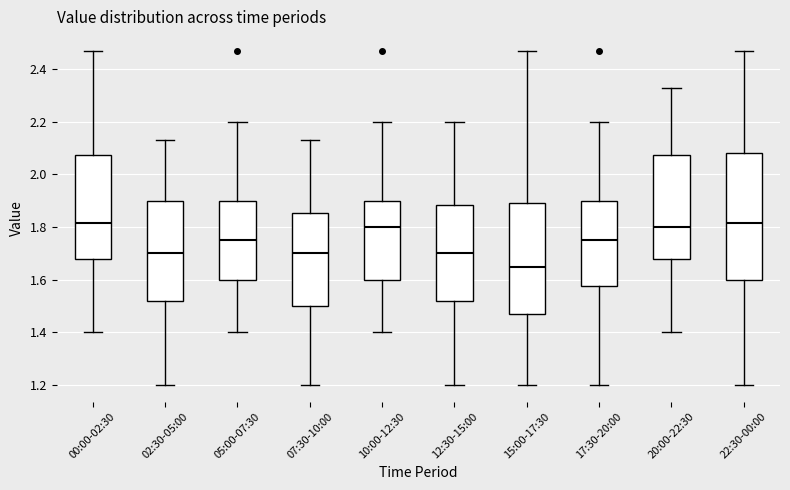

Reading left to right, transcribe this box plot: for each box, give where its median line is, the range the box spans, and where its two whiskers end, as read against the y-axis. The values are not printed on the chart, so give them approximately, as read against the axis.

00:00-02:30: median 1.82, box 1.68 to 2.08, whiskers 1.40 to 2.48
02:30-05:00: median 1.70, box 1.52 to 1.90, whiskers 1.20 to 2.14
05:00-07:30: median 1.76, box 1.60 to 1.90, whiskers 1.40 to 2.20
07:30-10:00: median 1.70, box 1.50 to 1.86, whiskers 1.20 to 2.14
10:00-12:30: median 1.80, box 1.60 to 1.90, whiskers 1.40 to 2.20
12:30-15:00: median 1.70, box 1.52 to 1.88, whiskers 1.20 to 2.20
15:00-17:30: median 1.66, box 1.48 to 1.90, whiskers 1.20 to 2.48
17:30-20:00: median 1.76, box 1.58 to 1.90, whiskers 1.20 to 2.20
20:00-22:30: median 1.80, box 1.68 to 2.08, whiskers 1.40 to 2.34
22:30-00:00: median 1.82, box 1.60 to 2.08, whiskers 1.20 to 2.48